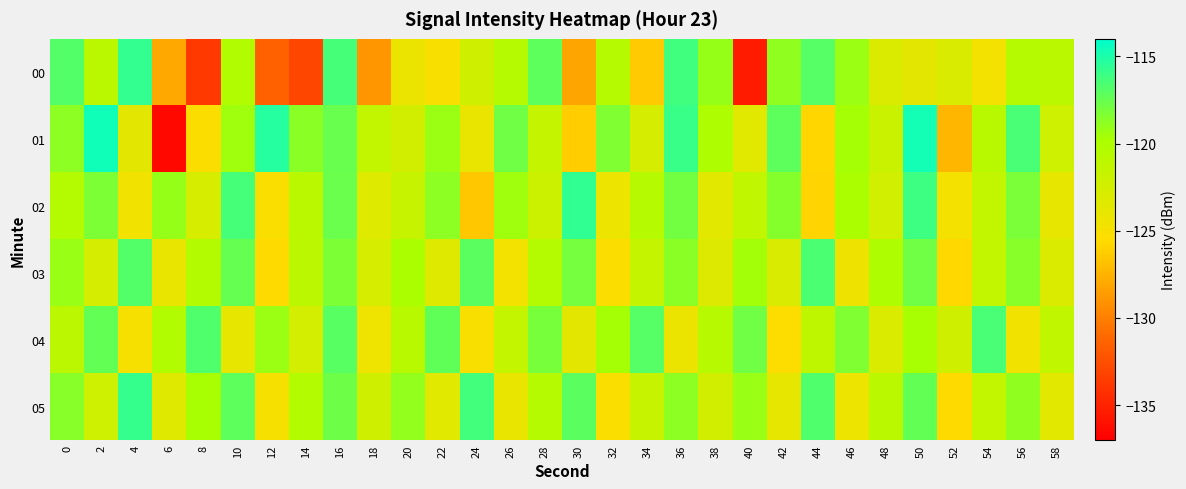

Rank the series by their maximum value, from highest to lowest.

01, 02, 00, 05, 04, 03